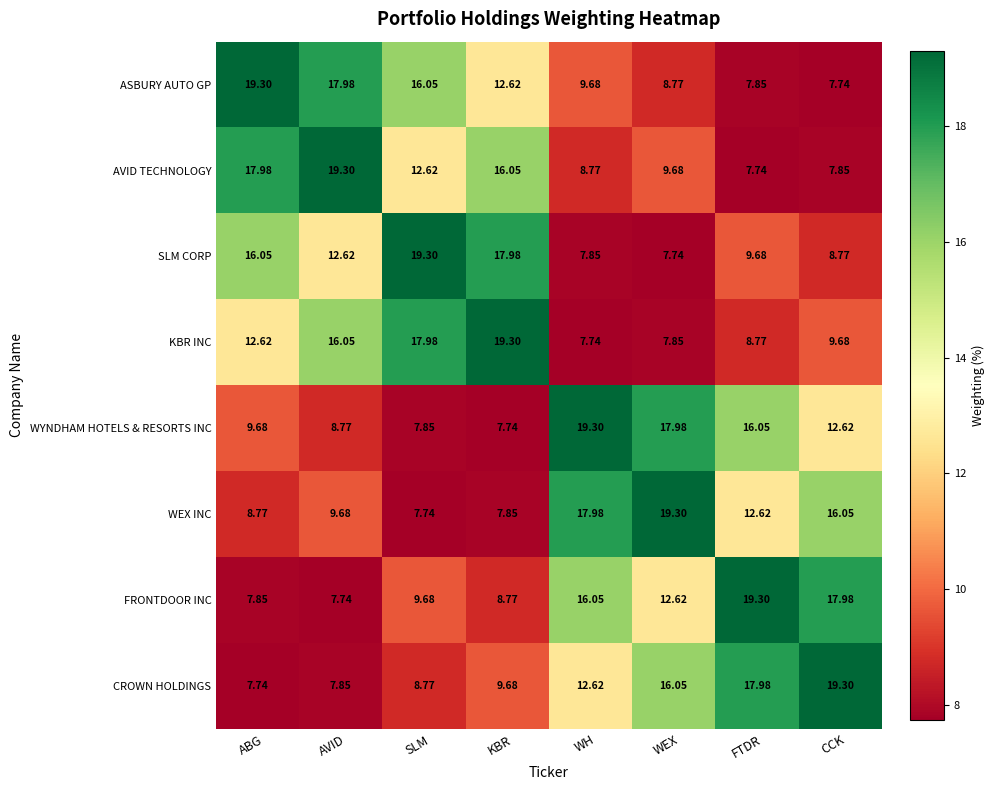

At which label does CROWN HOLDINGS reach its minimum?

ABG